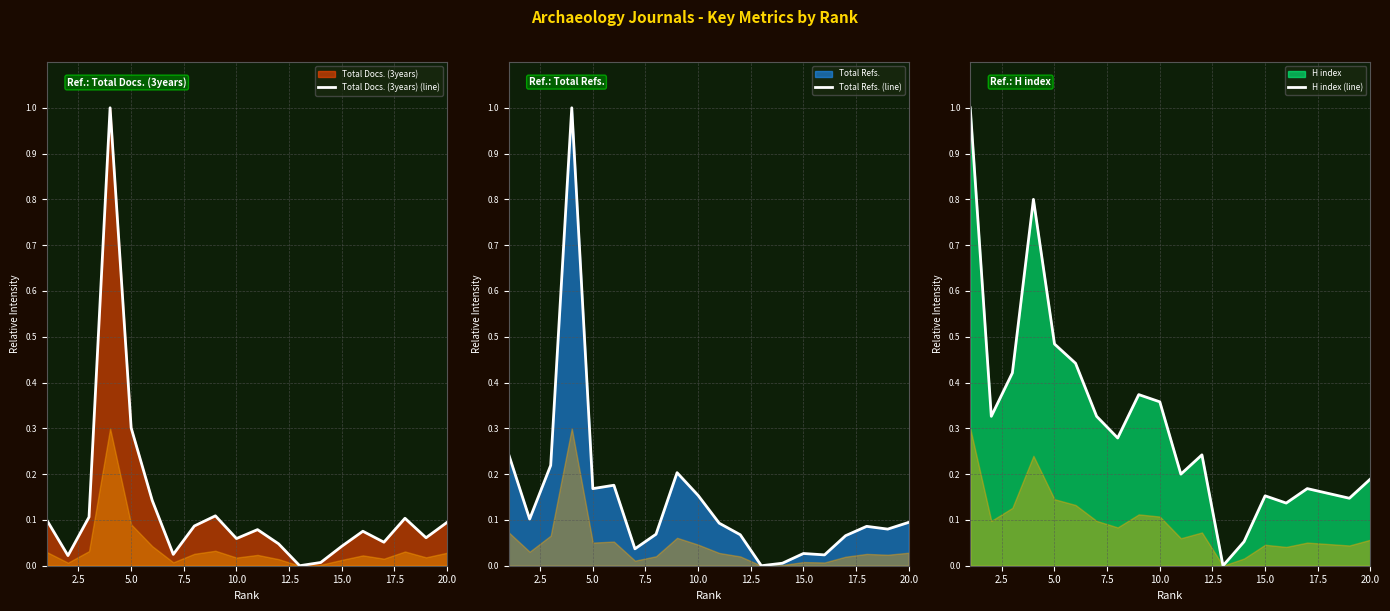

What is the average value of the H index (line) series?

0.3